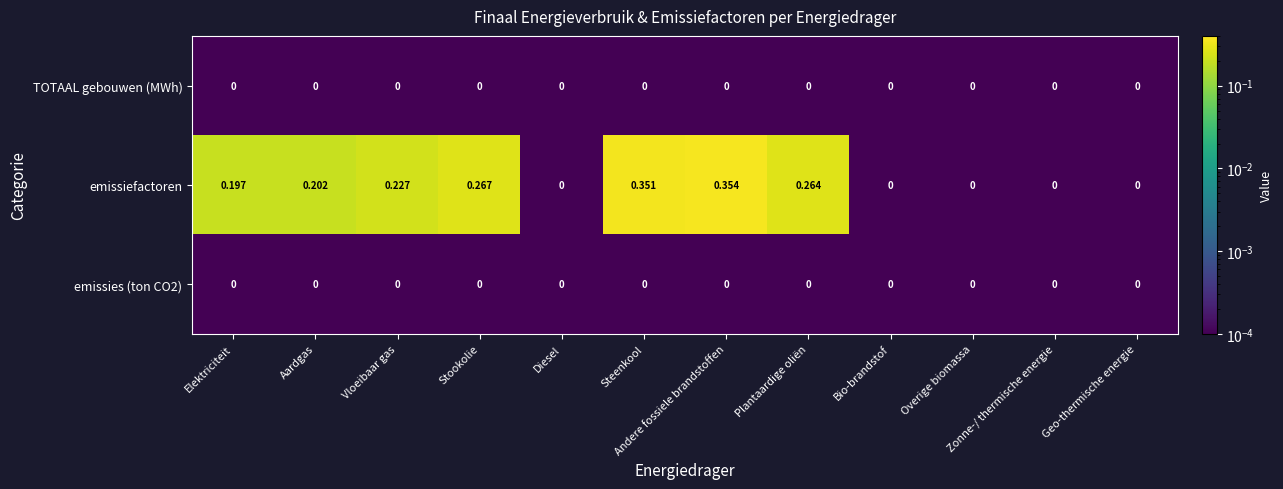

Which category has the highest value across all series?

Andere fossiele brandstoffen